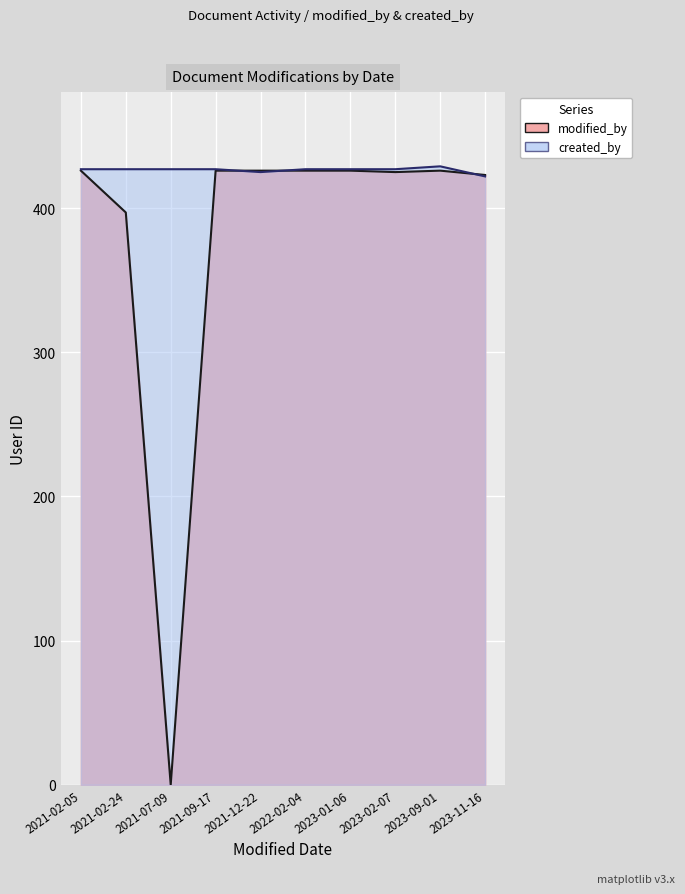

What is the sum of the created_by values at 2021-09-17 and 2021-12-22?

852